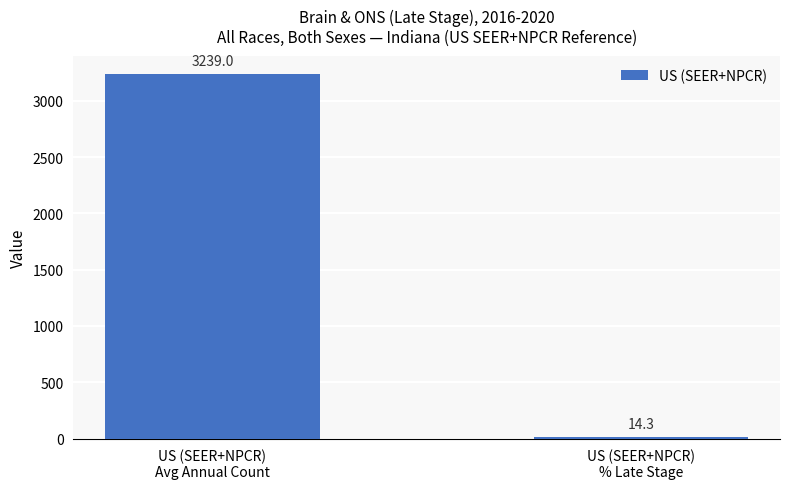

Reading left to right, extract all data points from this chart.

3239.0	14.3